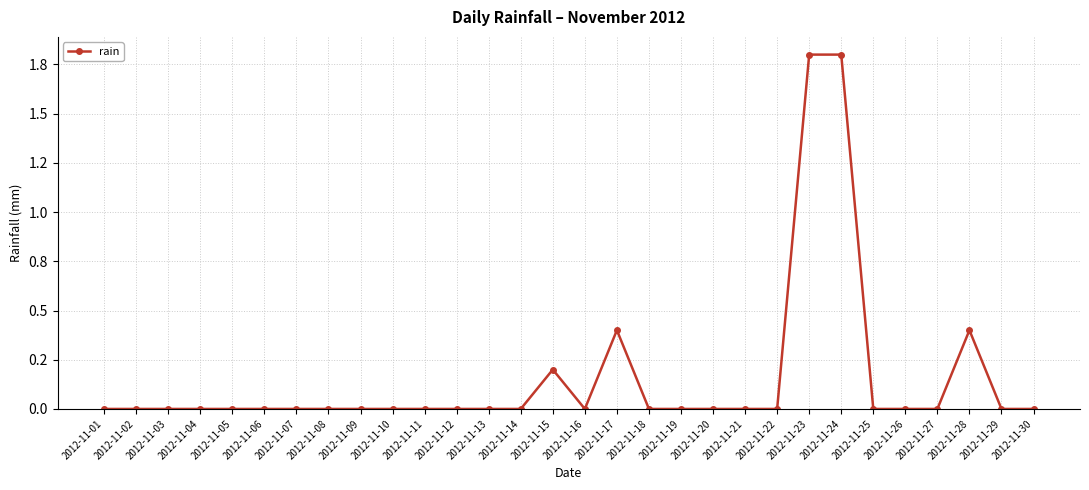

Is this an area chart (filled region under the line)?

No